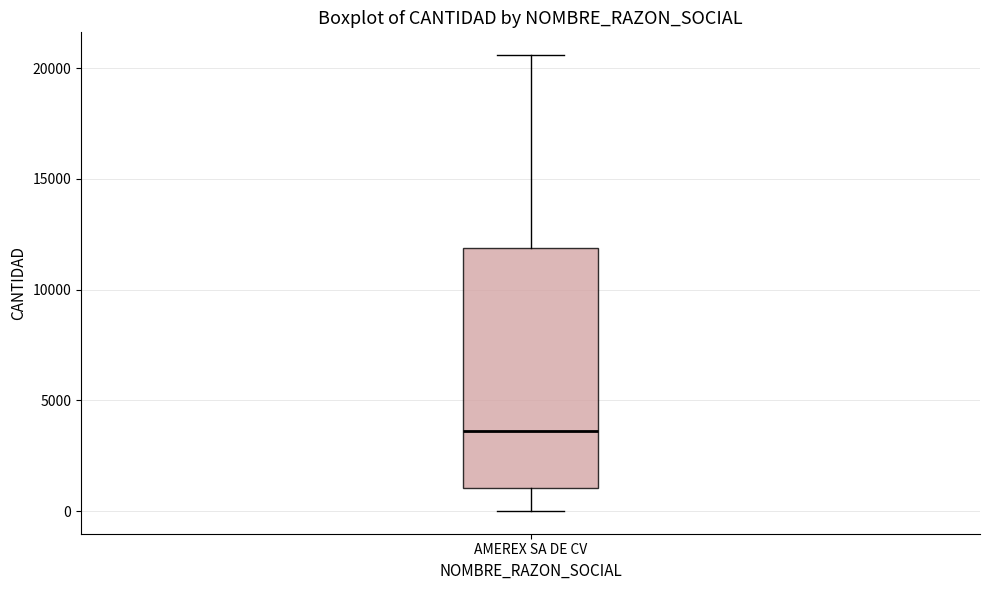

Read this box plot against the y-axis: the position of the median line, the range covered by the box, and the ends of both whiskers. The values are not printed on the chart, so give them approximately, as read against the axis.

median 3500, box 1000 to 12000, whiskers 0 to 20500